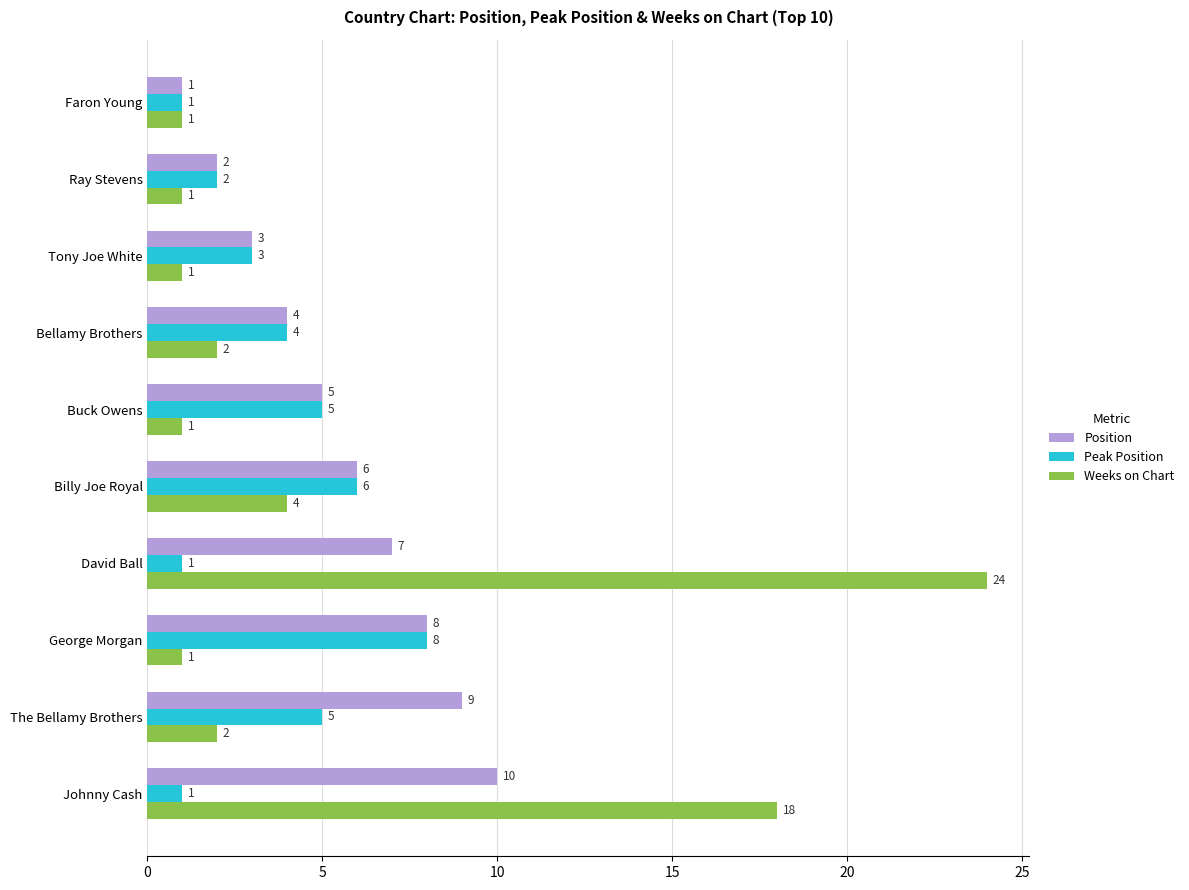

At which category is the sum across all series the highest?

David Ball